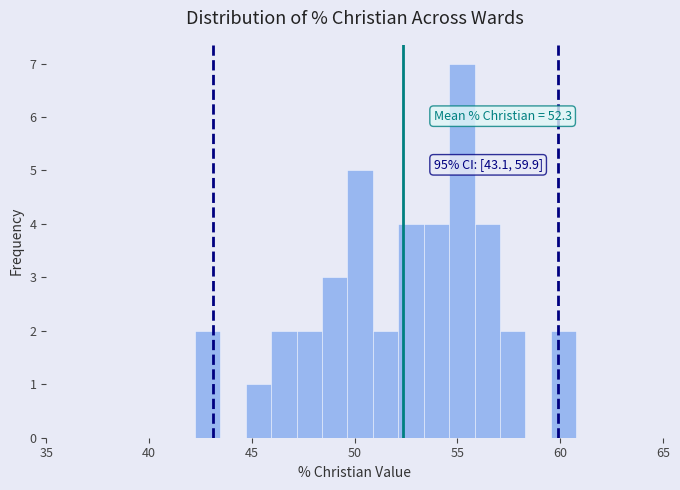

Around what value on the x-axis is the tallest bar? Give the approximate position of its centre, as read against the axis.

55.0